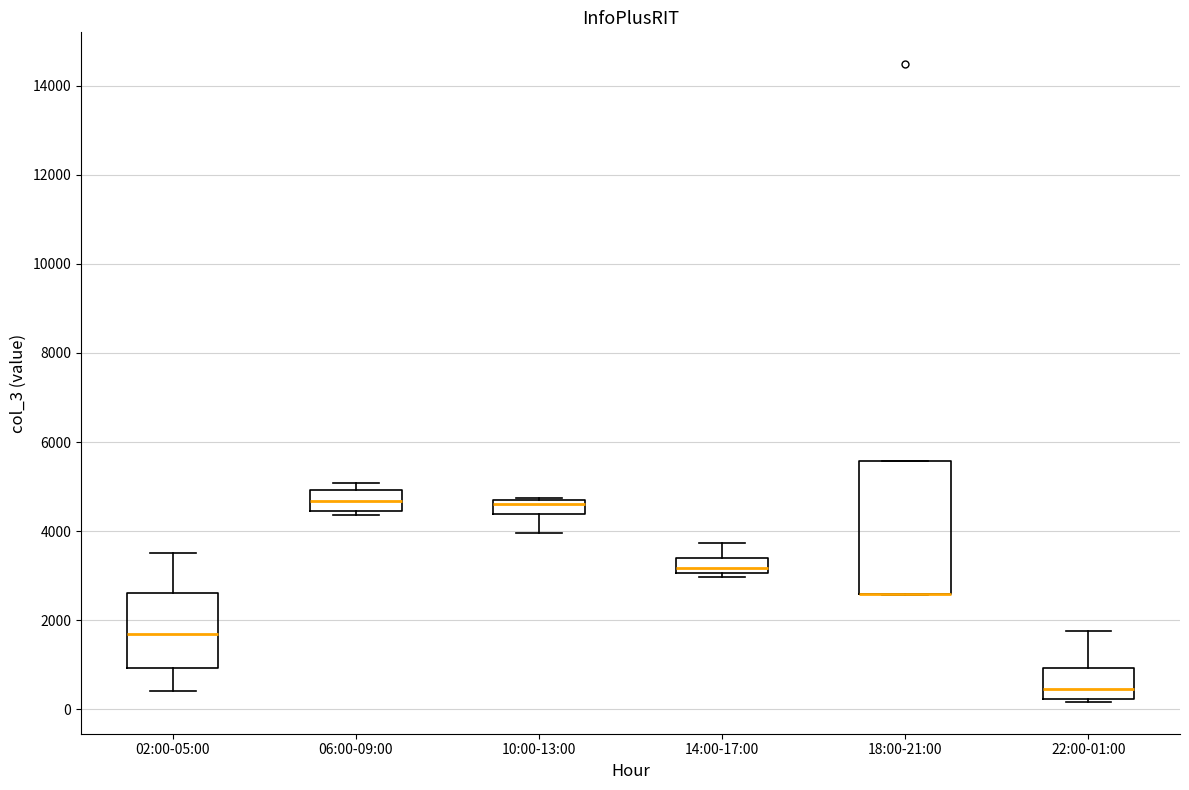

Reading left to right, read every box against the y-axis: the position of its median line, the range the box covers, and the ends of its whiskers. The values are not printed on the chart, so give them approximately, as read against the axis.

02:00-05:00: median 1600, box 1000 to 2600, whiskers 400 to 3600
06:00-09:00: median 4600, box 4400 to 5000, whiskers 4400 (just below the box's lower edge) to 5000 (just above the box's upper edge)
10:00-13:00: median 4600, box 4400 to 4800, whiskers 4000 to 4800
14:00-17:00: median 3200, box 3000 to 3400, whiskers 3000 (just below the box's lower edge) to 3800
18:00-21:00: median 2600 (drawn on the box's lower edge), box 2600 to 5600, whiskers 2600 to 5600
22:00-01:00: median 400, box 200 to 1000, whiskers 200 (just below the box's lower edge) to 1800